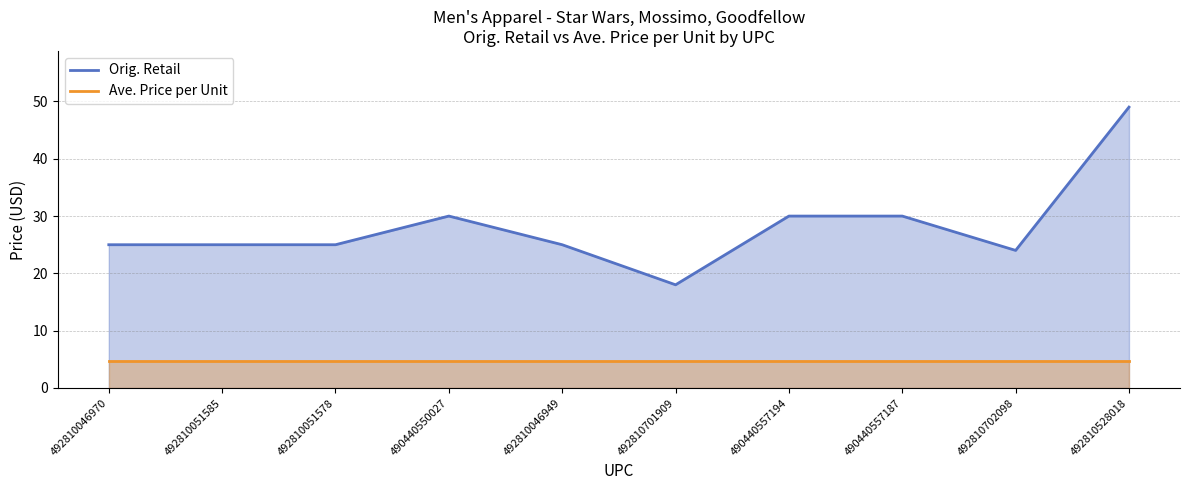

True or false: Orig. Retail and Ave. Price per Unit intersect in this chart.

False